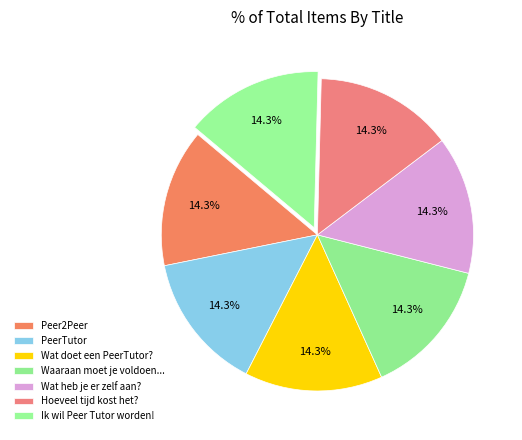

True or false: PeerTutor accounts for 20% of the total.

False